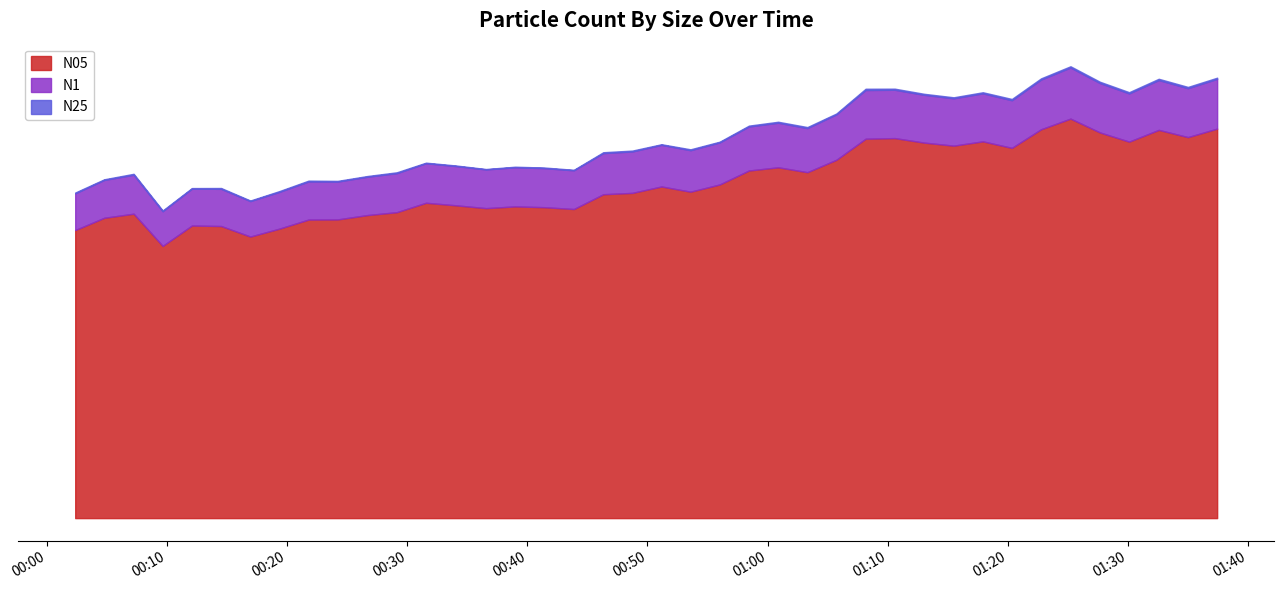

What is the value of the N25 point at the 25th from the left?

108.6